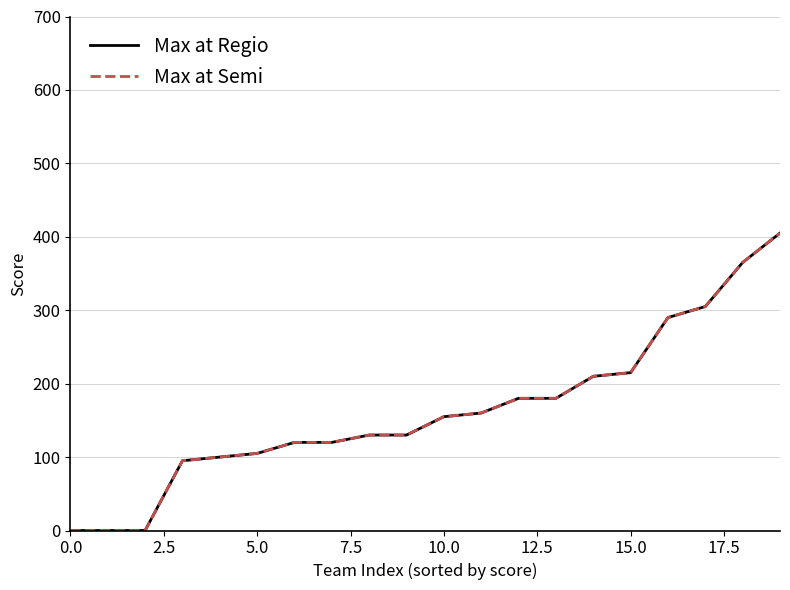

Is this an area chart (filled region under the line)?

No